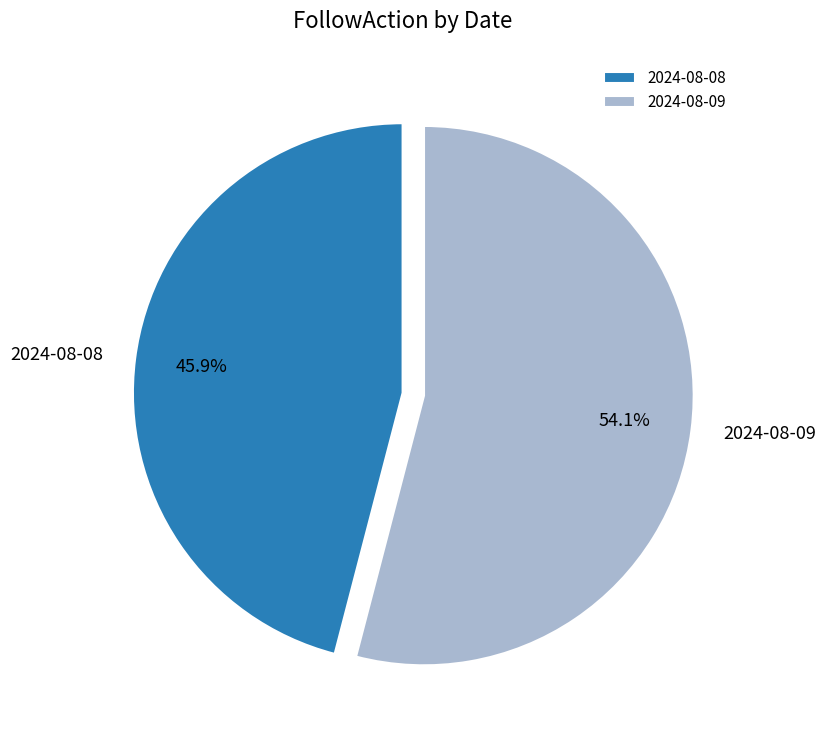

How many segments does this pie chart have?

2